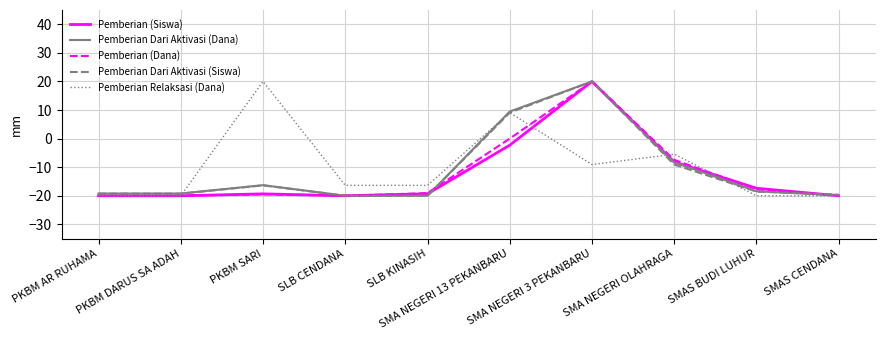

Does the chart display data point markers on the line(s)?

No